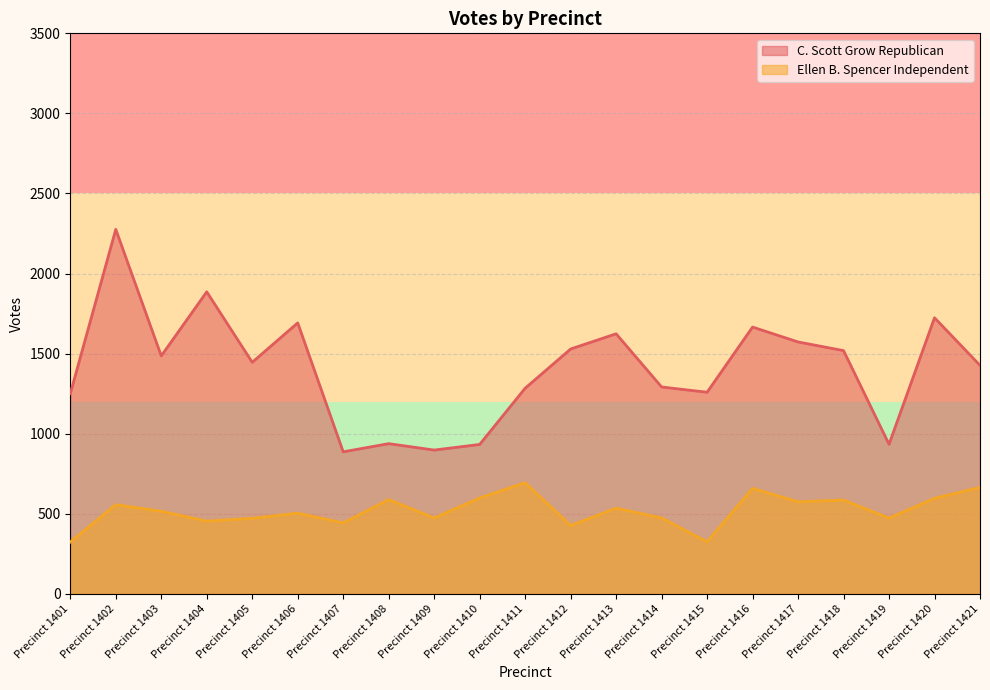

True or false: Ellen B. Spencer Independent has a value of 631 at Precinct 1409.

False